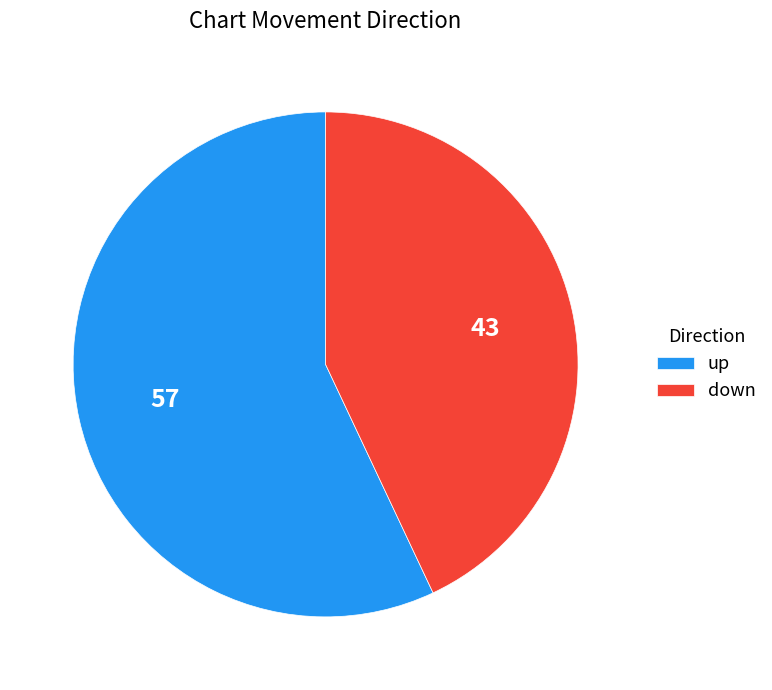

What is the largest slice in the pie chart?

up